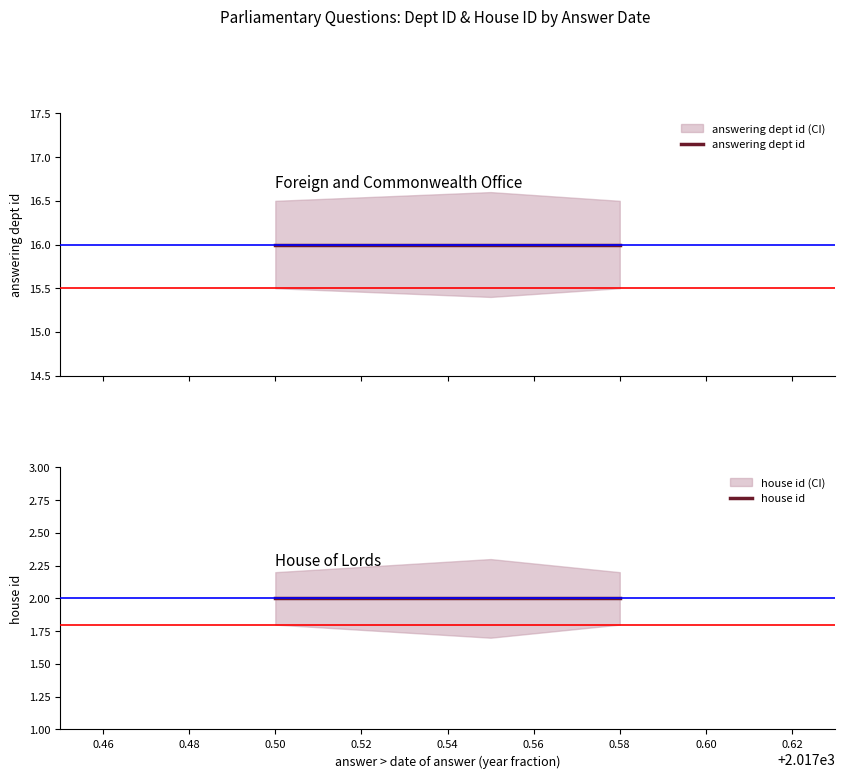

What is the value of the answering dept id point at the 3rd from the left?

16